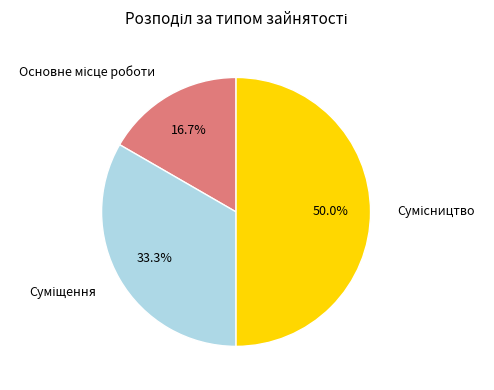

How many slices are in this pie chart?

3